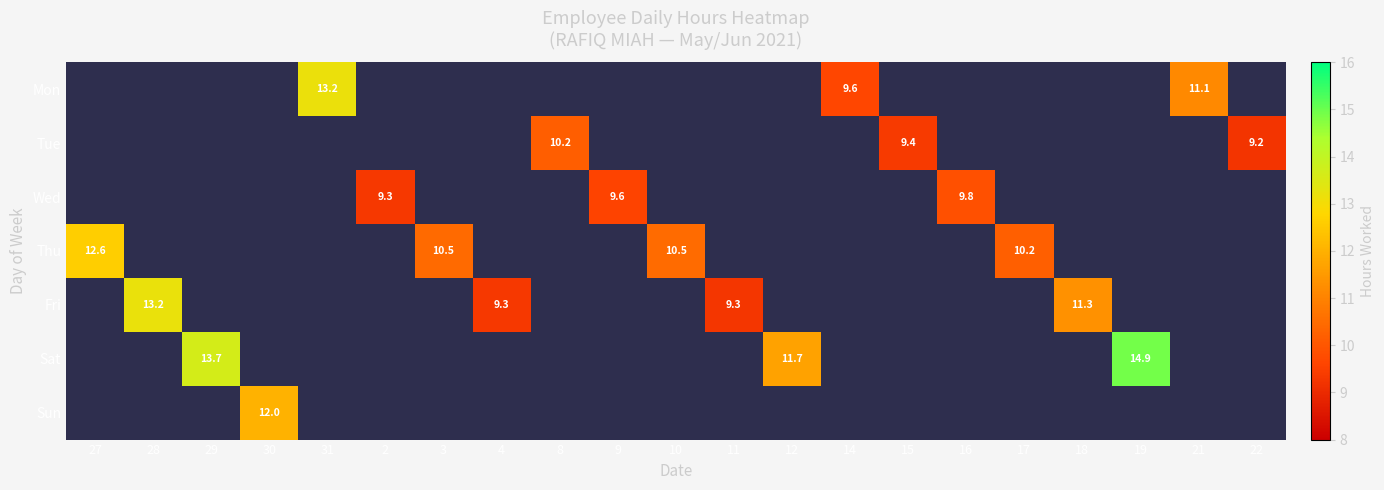

The Sun series shows 12.0 at 30. True or false?

True